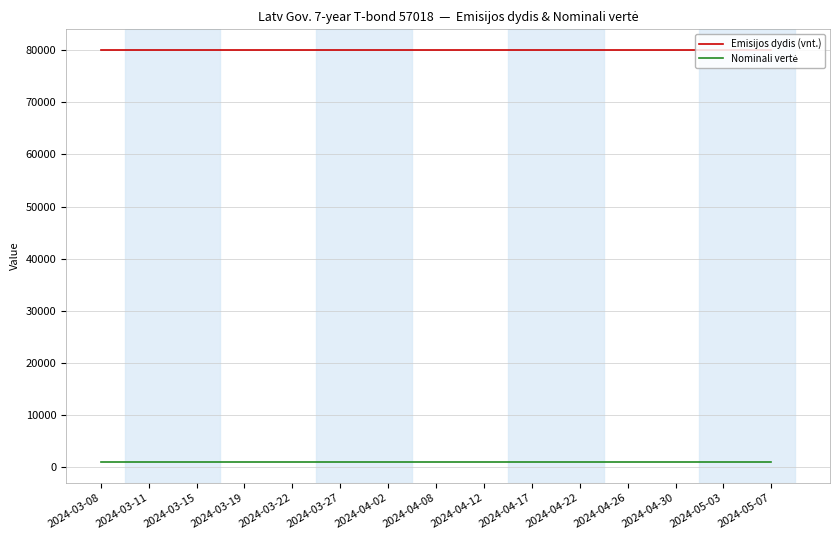

Does the chart display data point markers on the line(s)?

No